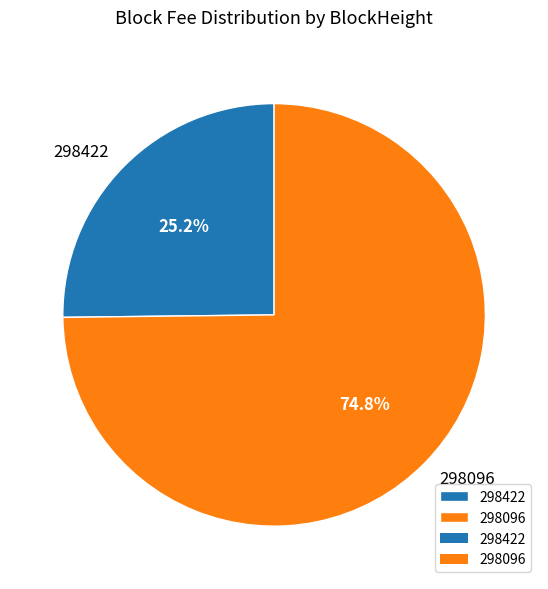

What percentage do 298422 and 298096 together represent?

100.0%